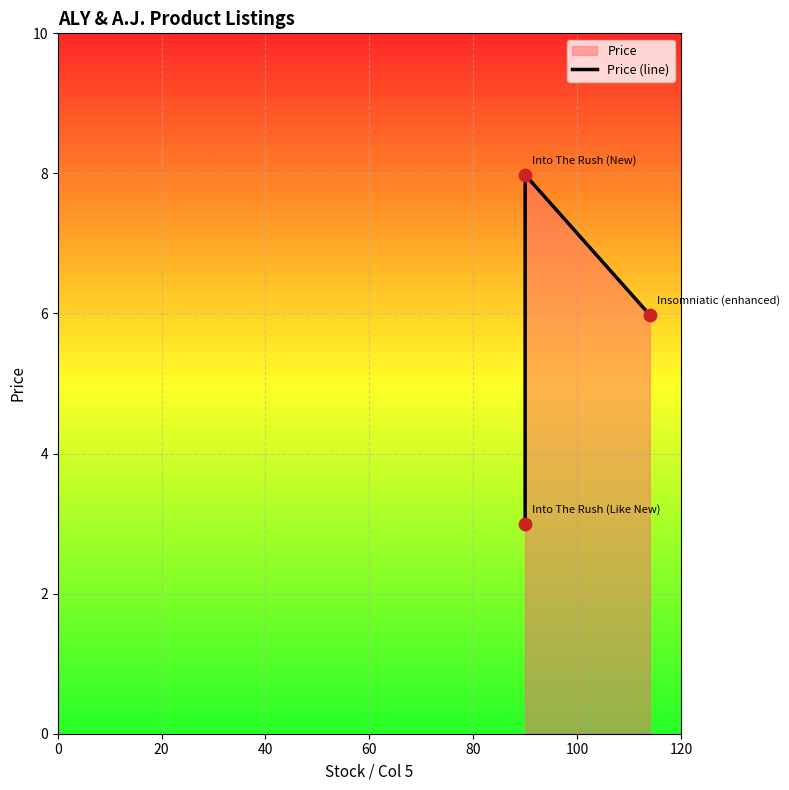

Between 20 and 0, which is larger?

20